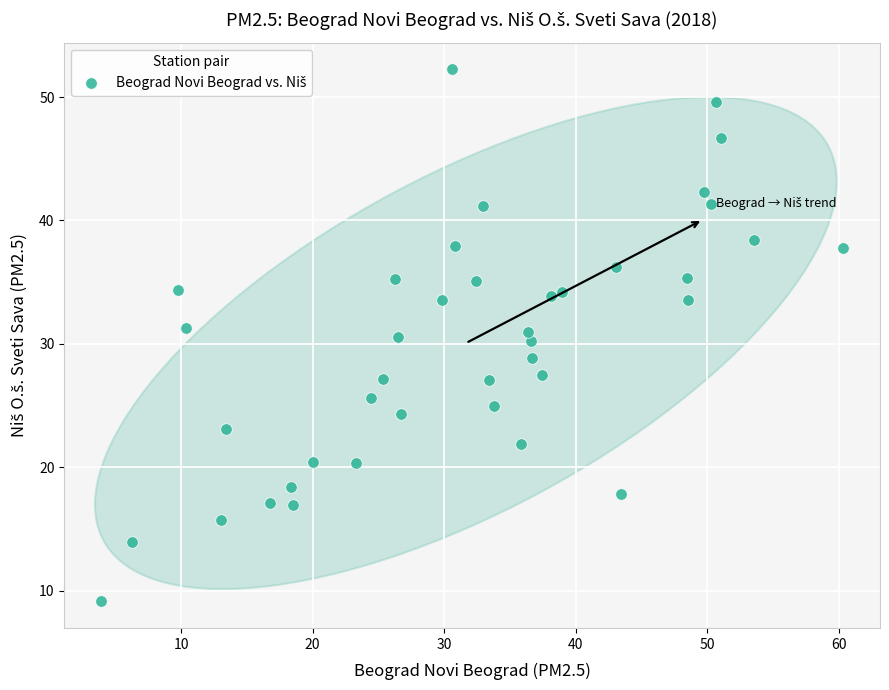

What is the range of Y values (max minus min)?

43.1